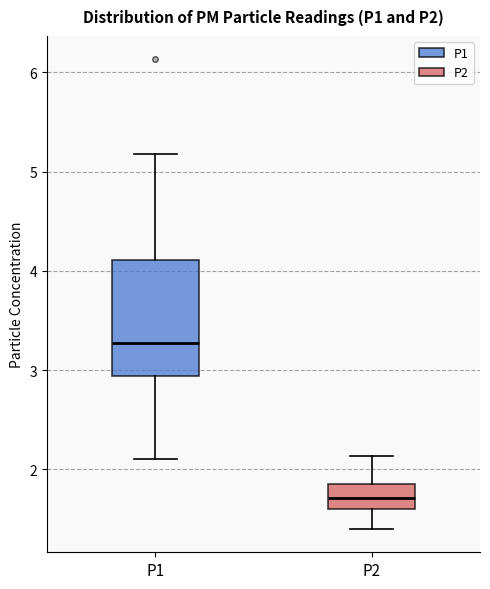

Reading left to right, read every box against the y-axis: the position of its median line, the range the box covers, and the ends of its whiskers. The values are not printed on the chart, so give them approximately, as read against the axis.

P1: median 3.3, box 2.9 to 4.1, whiskers 2.1 to 5.2
P2: median 1.7, box 1.6 to 1.9, whiskers 1.4 to 2.1